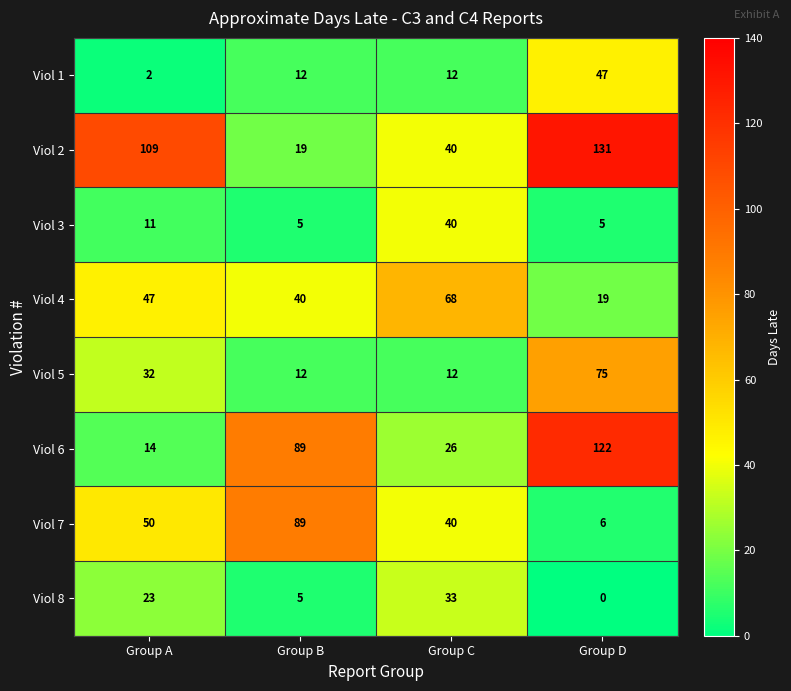

What is the total value across all series at Group A?

288